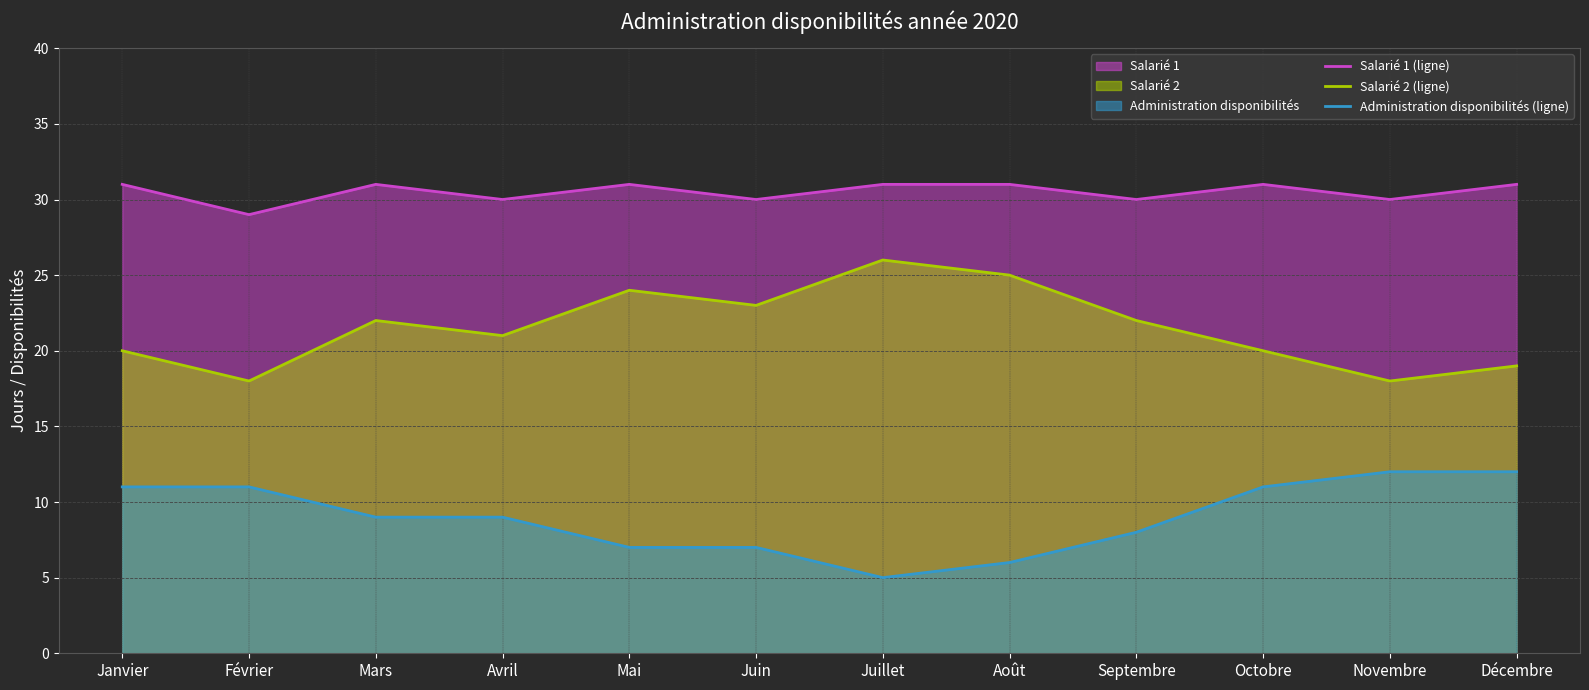

Where is Salarié 1 (ligne) nearest to the value 30?

Avril